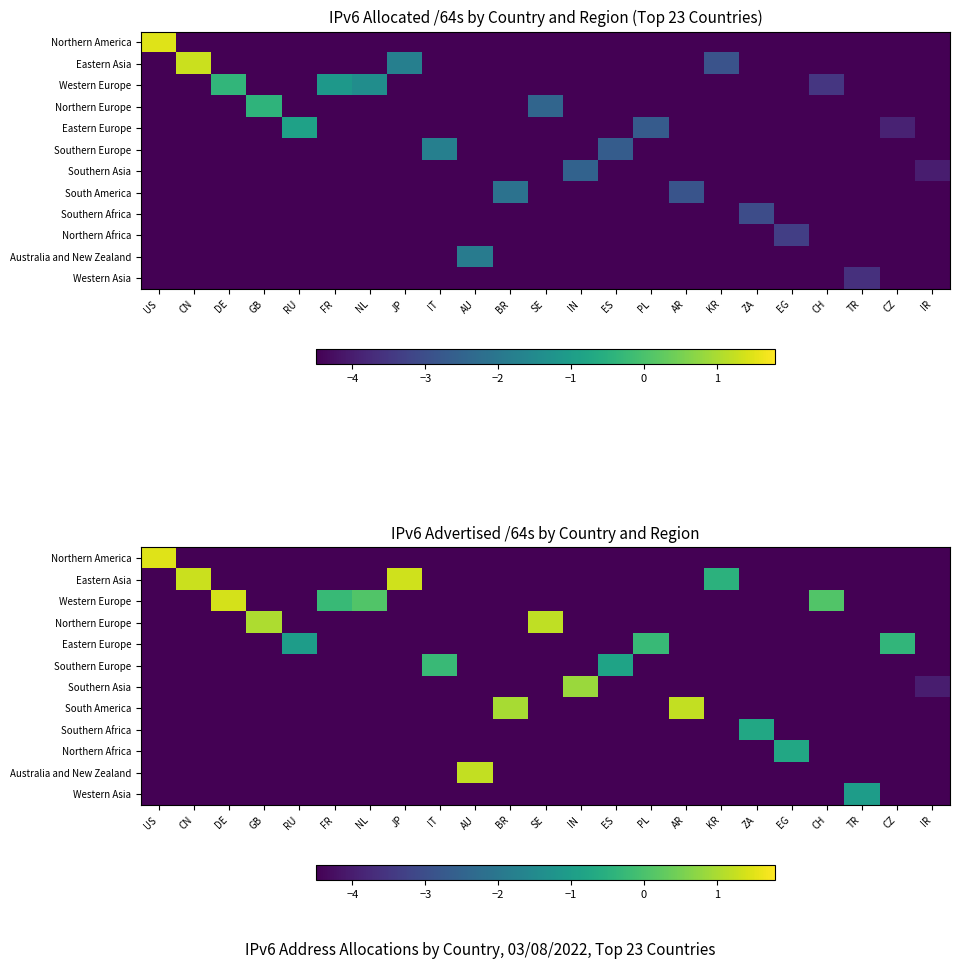

The value of Southern Africa at AR is -2.6. True or false?

False